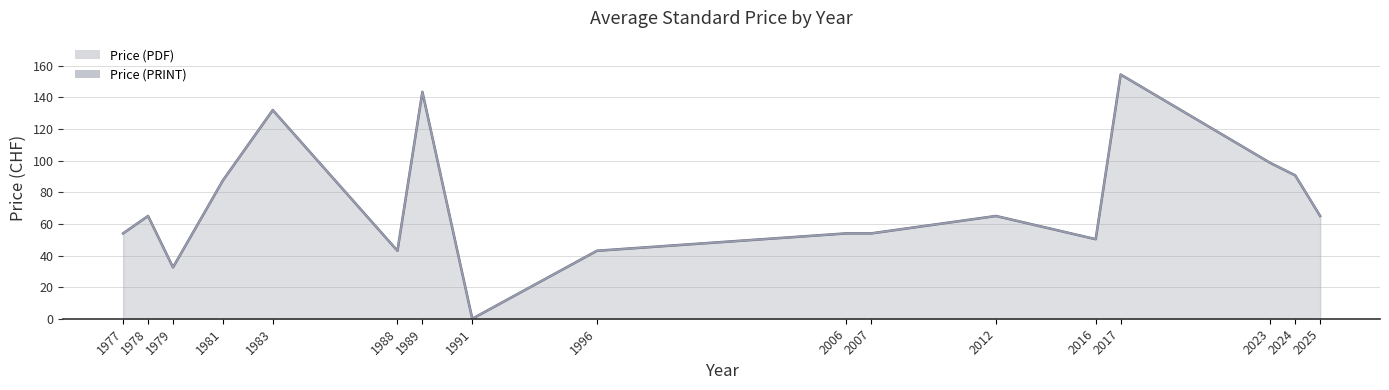

Does the chart have visible grid lines?

Yes